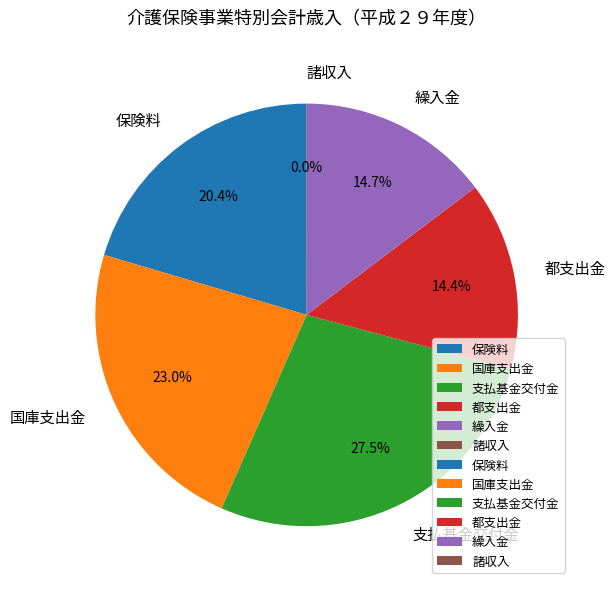

What percentage do 保険料 and 国庫支出金 together represent?

43.4%